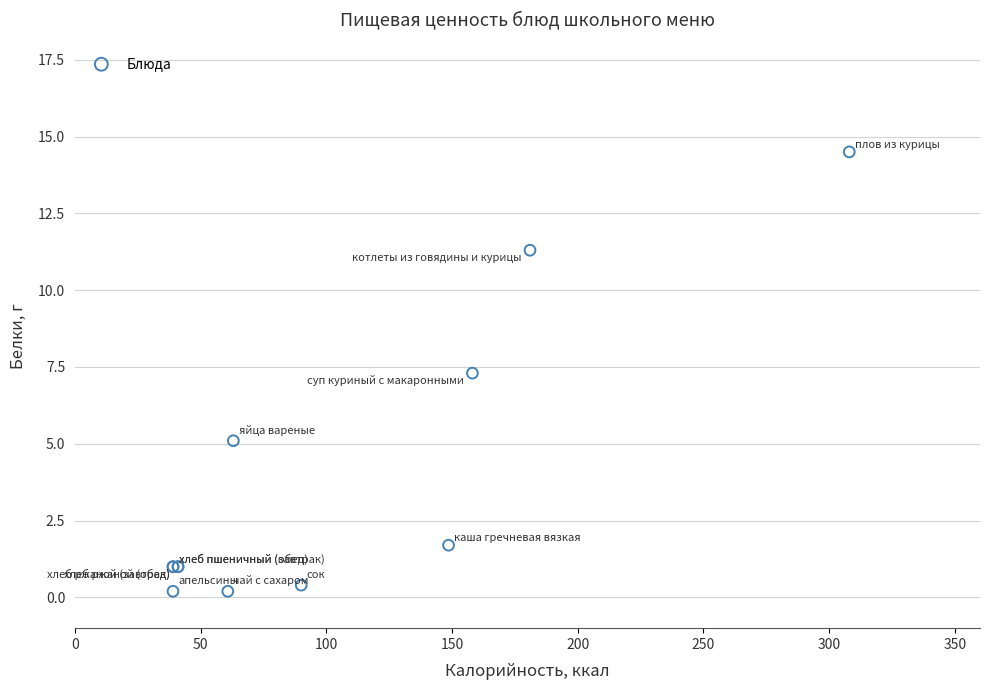

What Y value in the scatter plot is closest to 7?

7.3